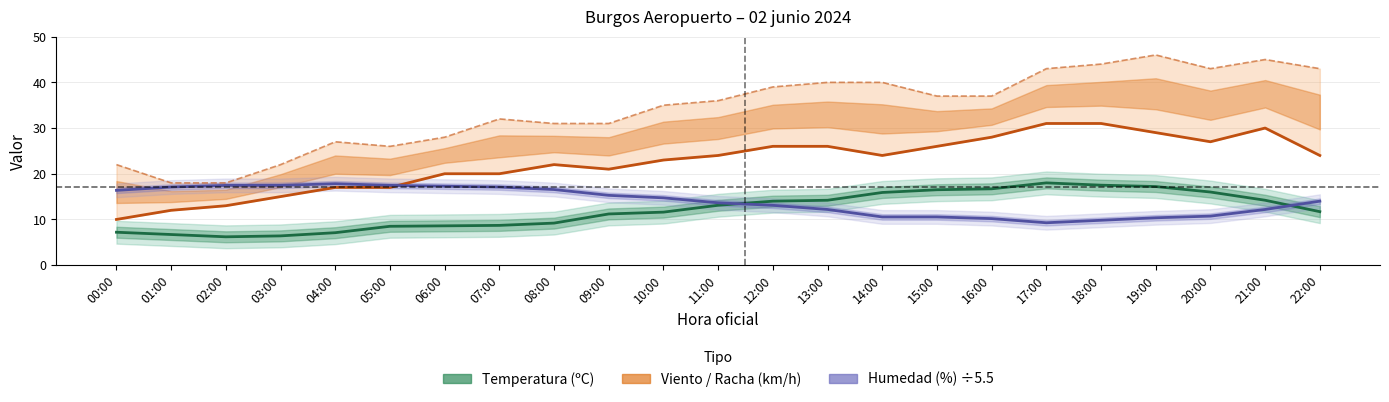

Read the Humedad (%) ÷5.5 value at 10:00.

14.7